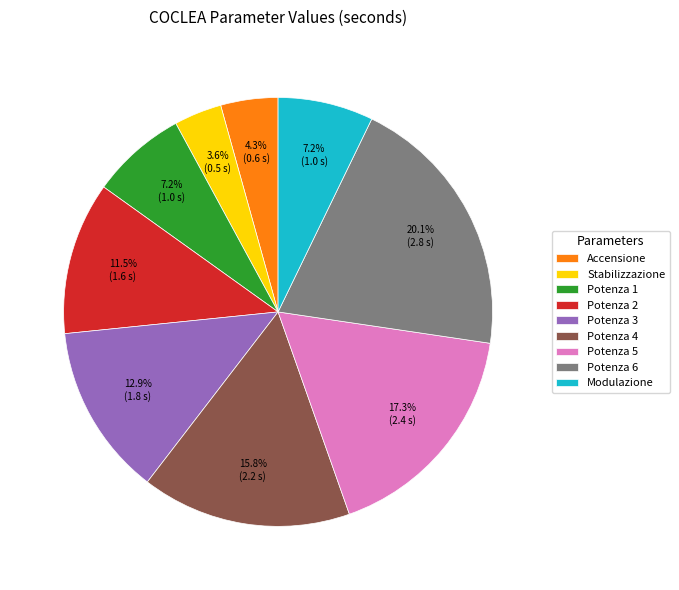

Between Accensione and Potenza 1, which is larger?

Potenza 1